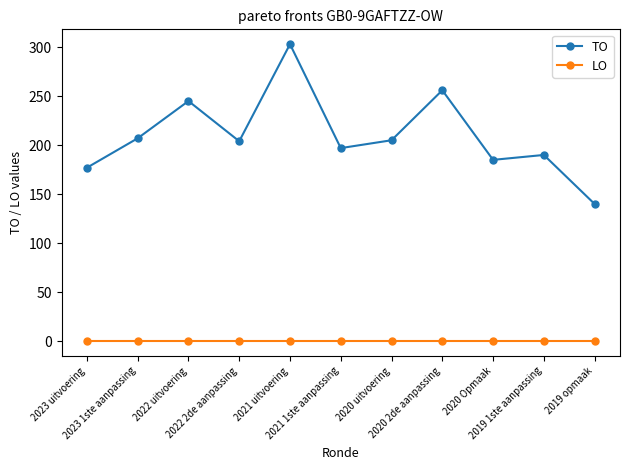

What is the greatest value displayed?

303